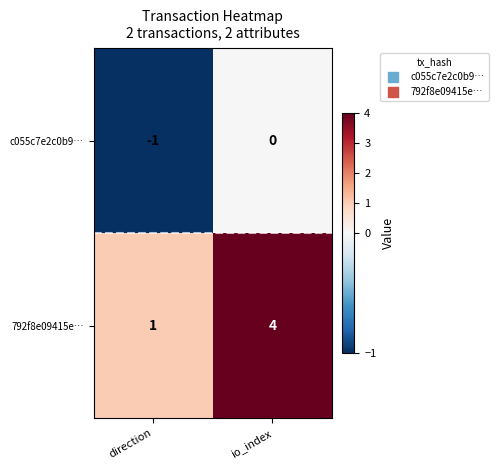

Reading right to left, transcribe all the data shown in this chart.

c055c7e2c0b9…: io_index=0	direction=-1
792f8e09415e…: io_index=4	direction=1